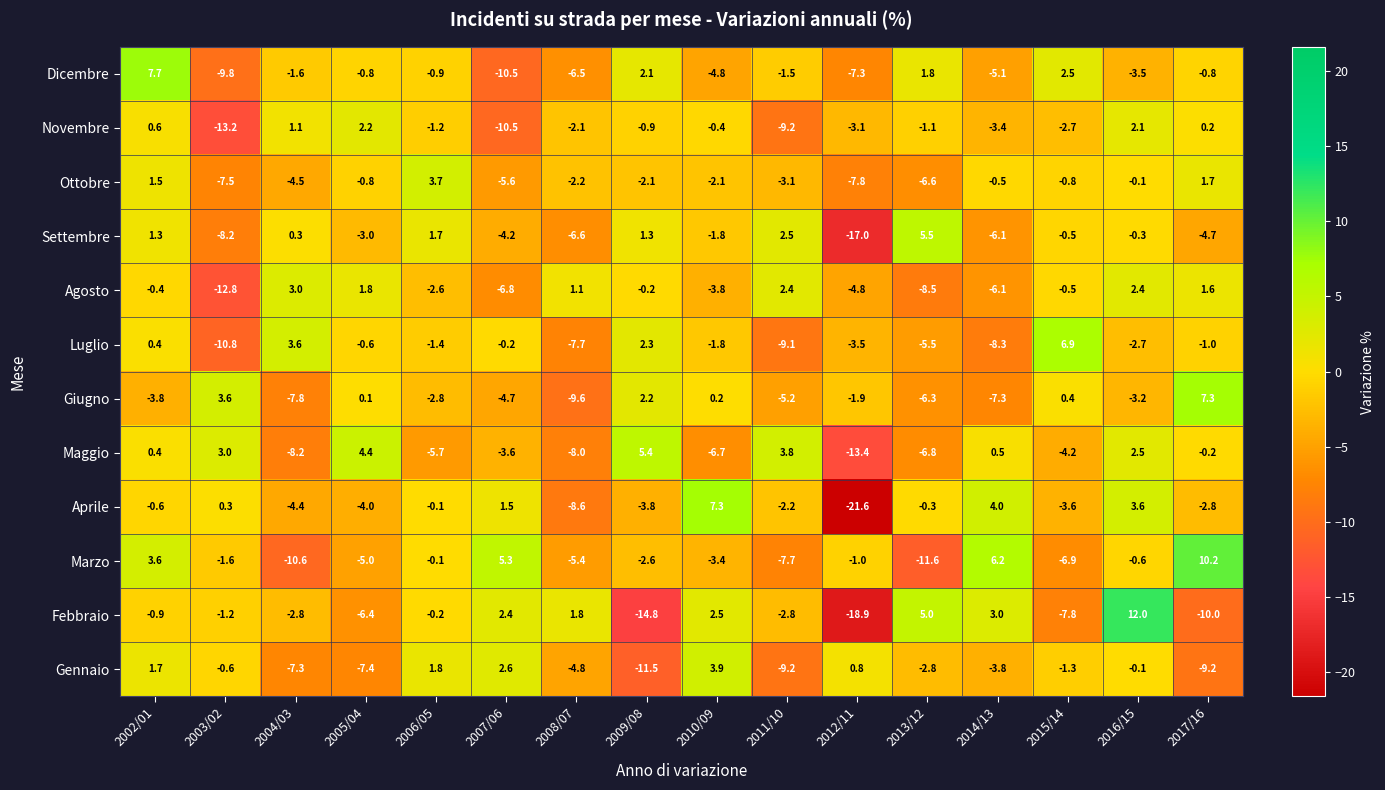

At which category is the sum across all series the highest?

2016/15